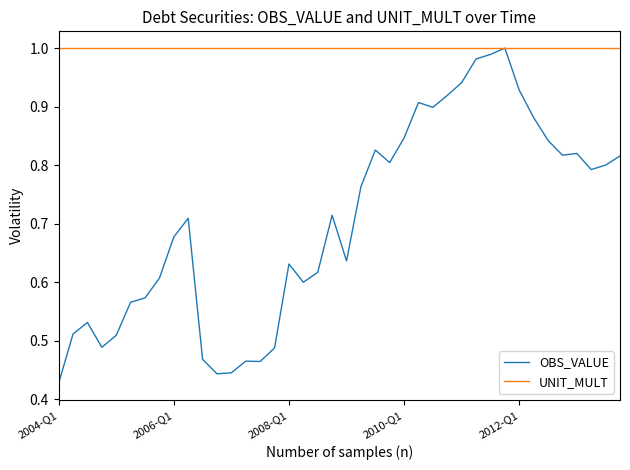

What are all the series names shown in the legend?

OBS_VALUE, UNIT_MULT